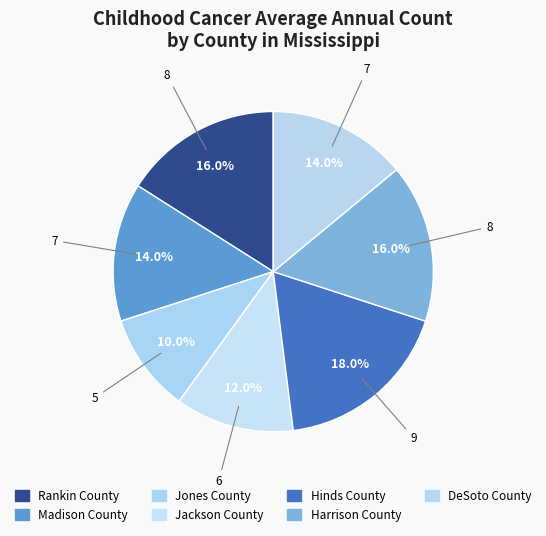

Count the number of slices in the pie.

7